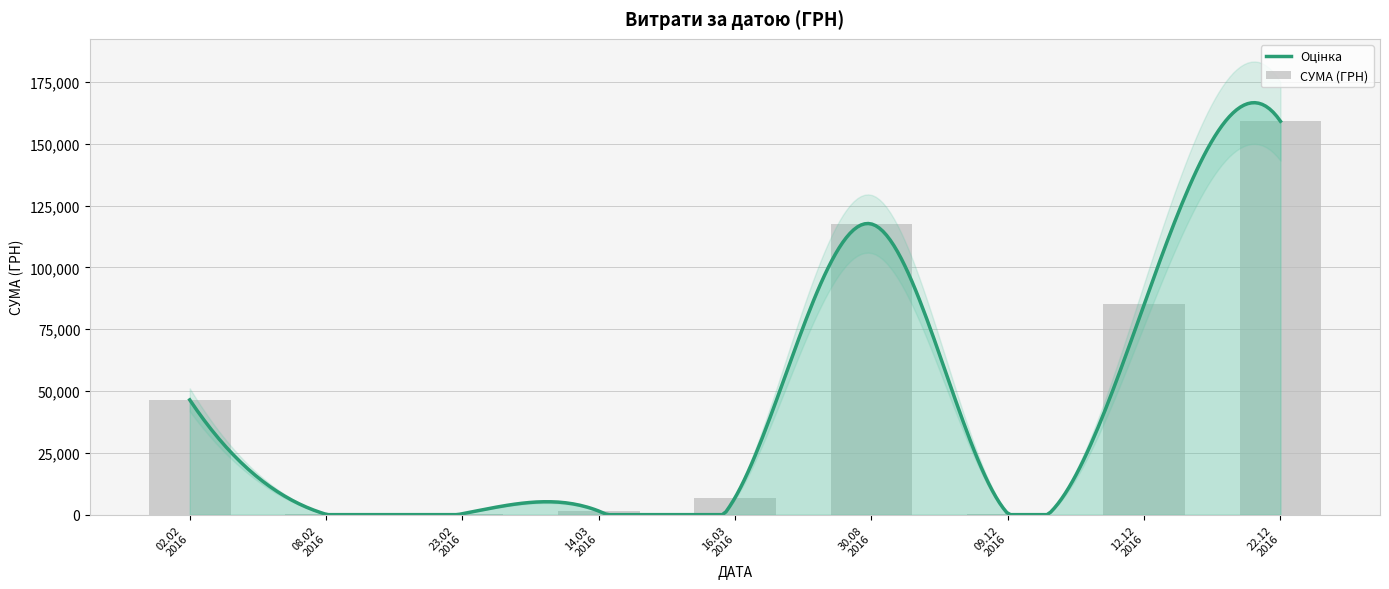

What is the label of the 21st bar from the right?

02.02.2016